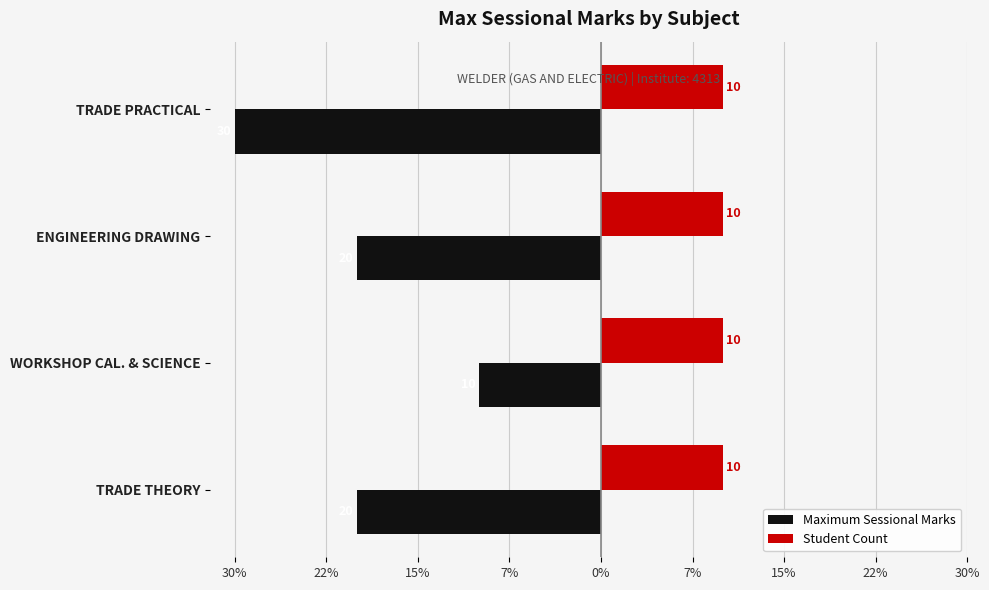

What are all the series names shown in the legend?

Maximum Sessional Marks, Student Count